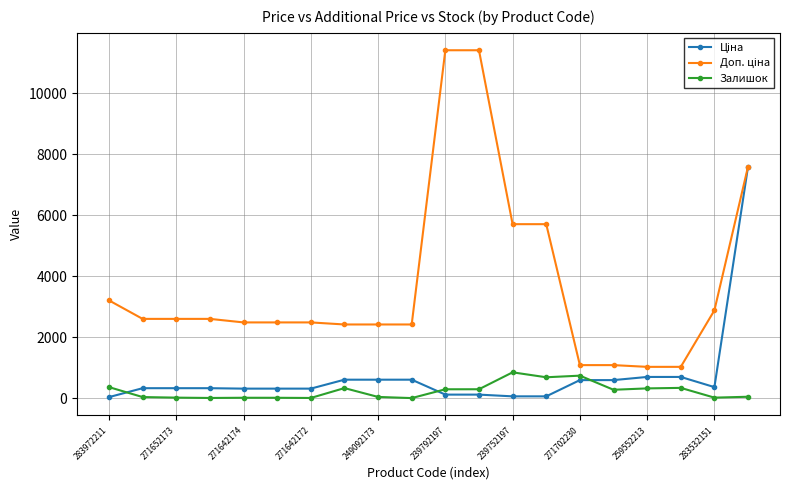

True or false: Доп. ціна and Залишок cross at least once.

False